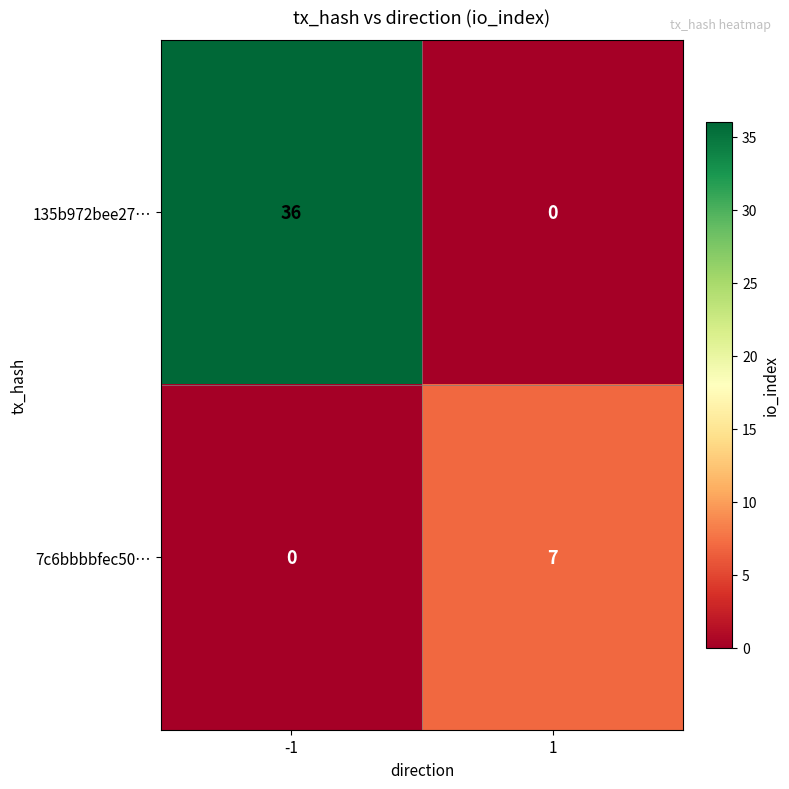

What is the greatest value displayed?

36